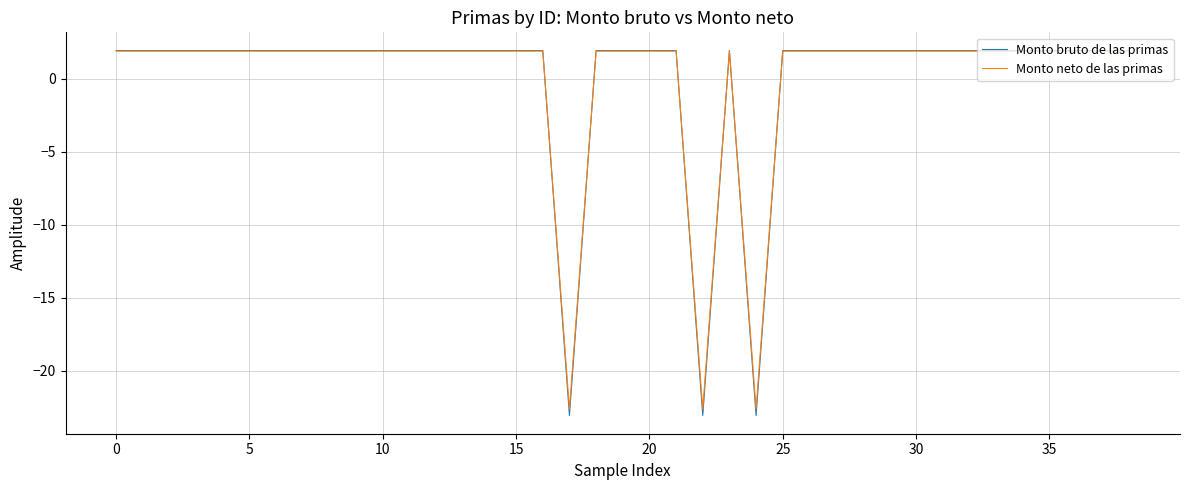

What is the maximum value shown in the chart?

1.9